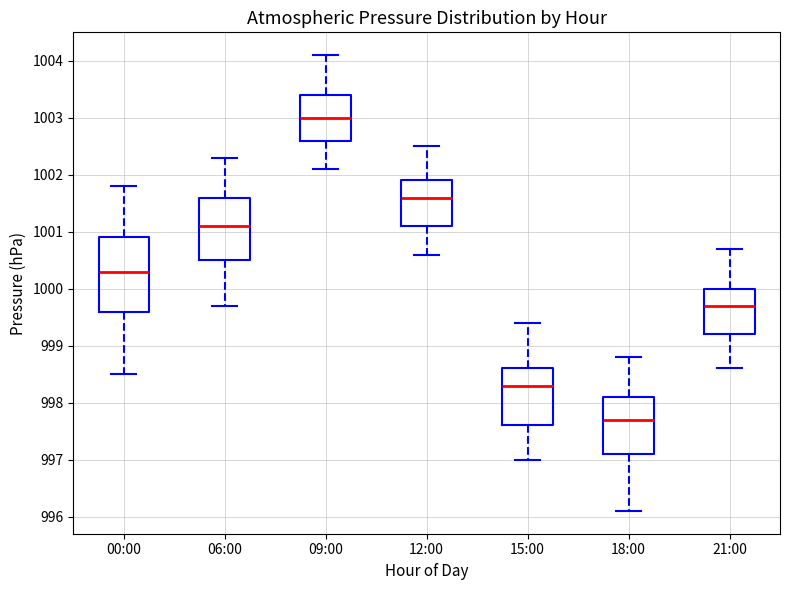

Which box is the tallest, from its lower edge to its upper edge?

00:00